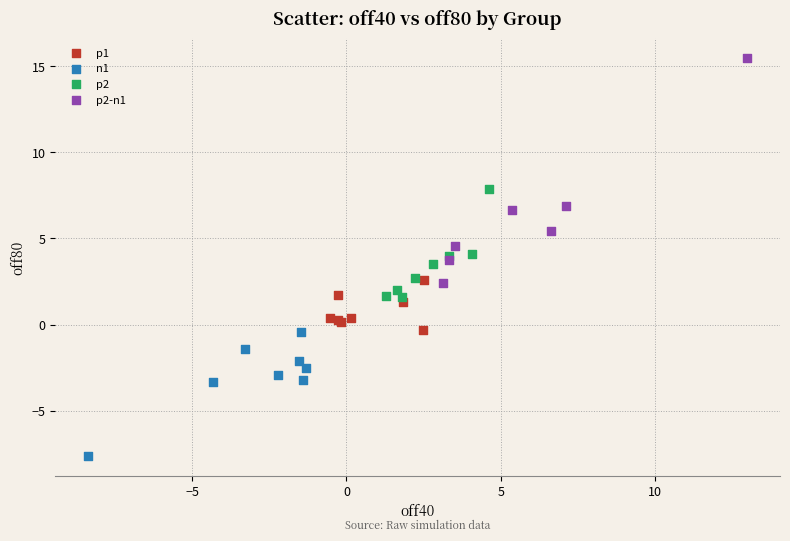

Which series reaches the minimum Y coordinate?

n1